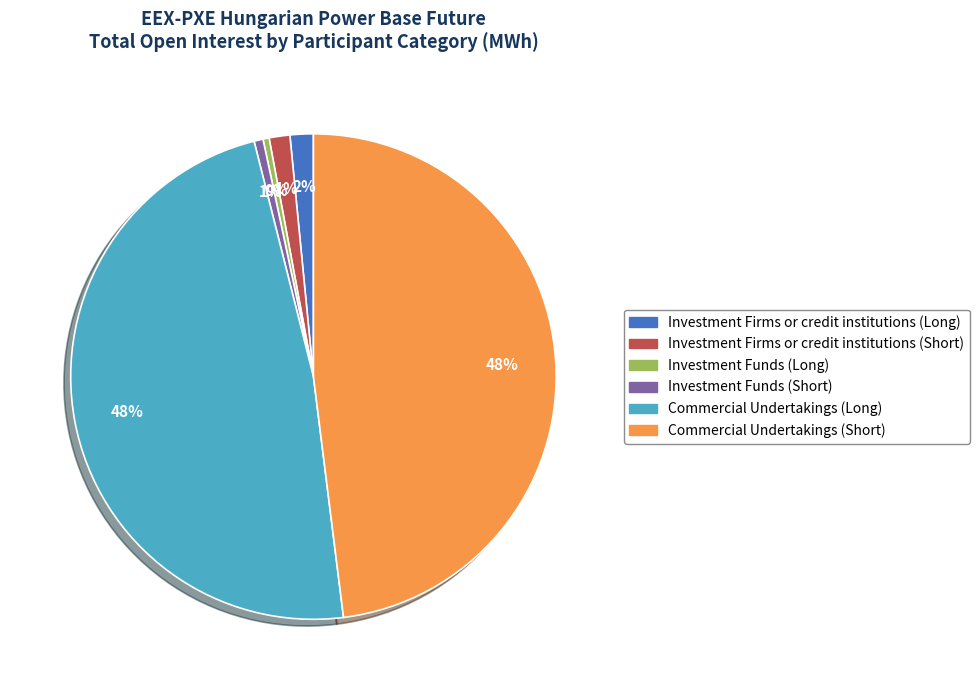

Does Investment Funds (Short) account for over 50% of the chart?

No